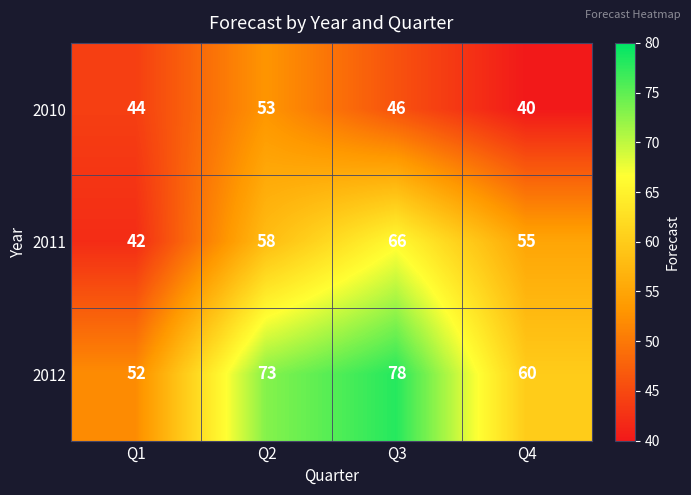

How many 2011 values are between 55 and 66?

3